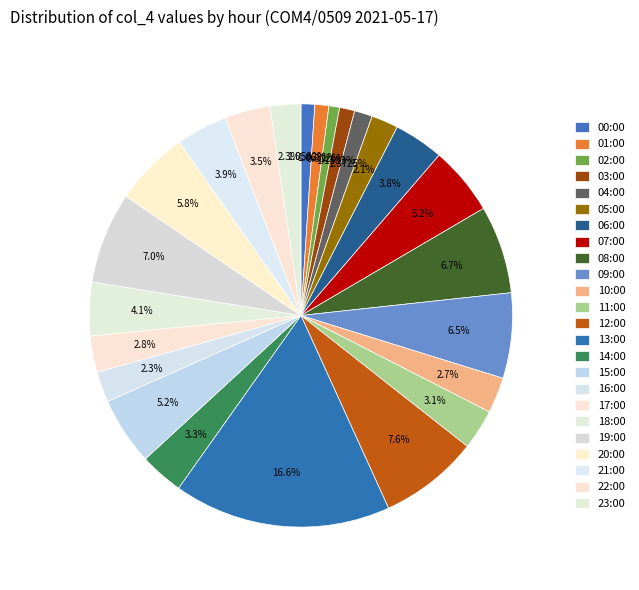

Is there any slice that represents more than half of the pie?

No